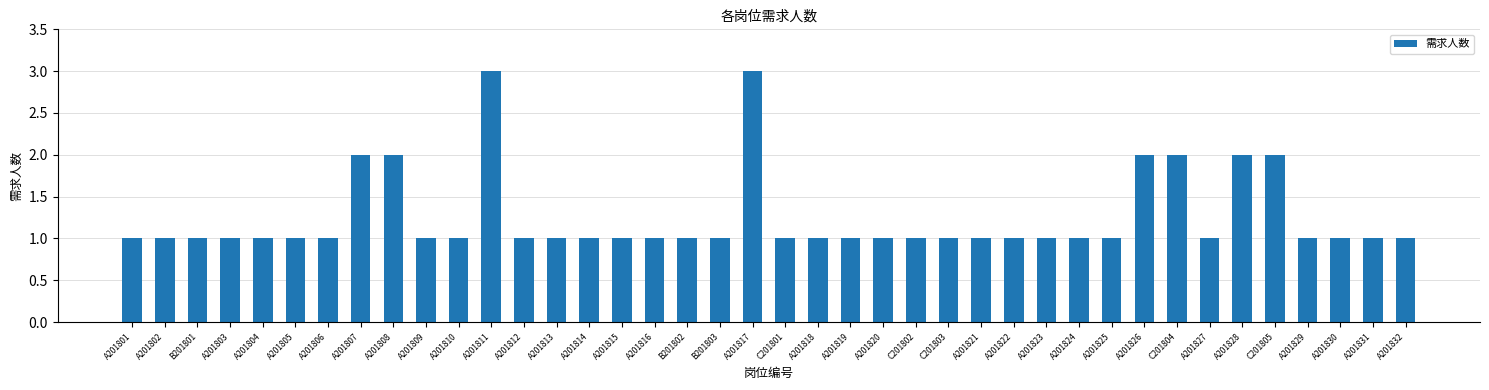

What is the greatest value displayed?

3